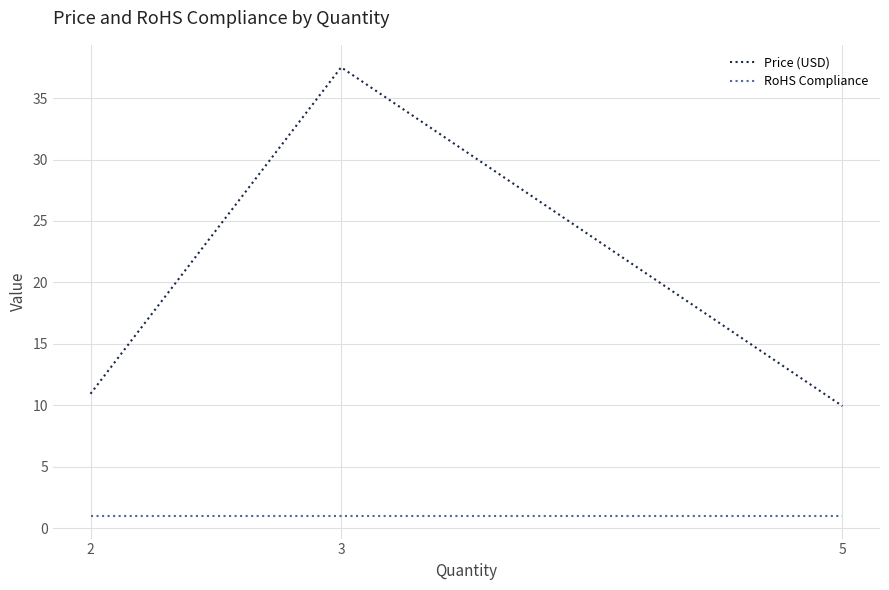

Is it true that Price (USD) equals 37.5 at 3?

True